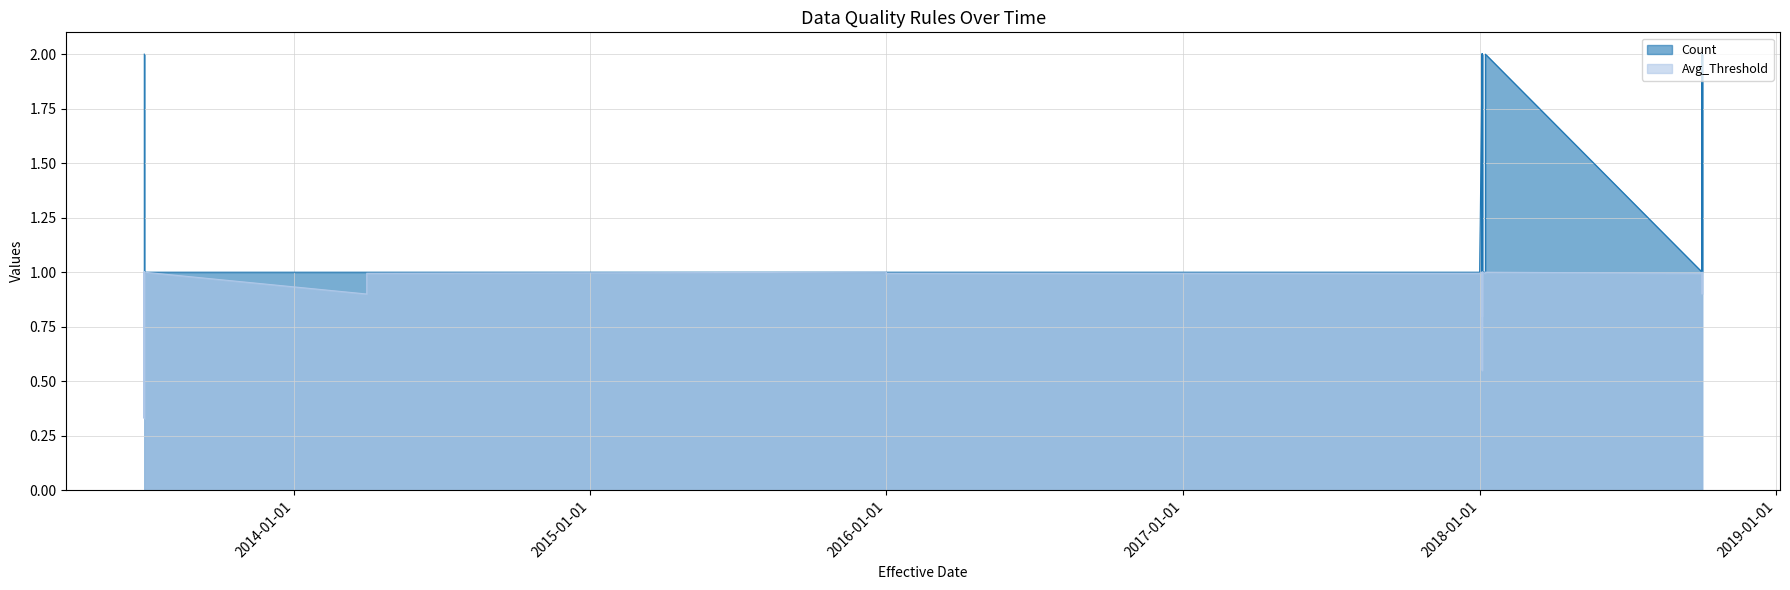

List the series in order of their peak value, lowest first.

Avg_Threshold, Count